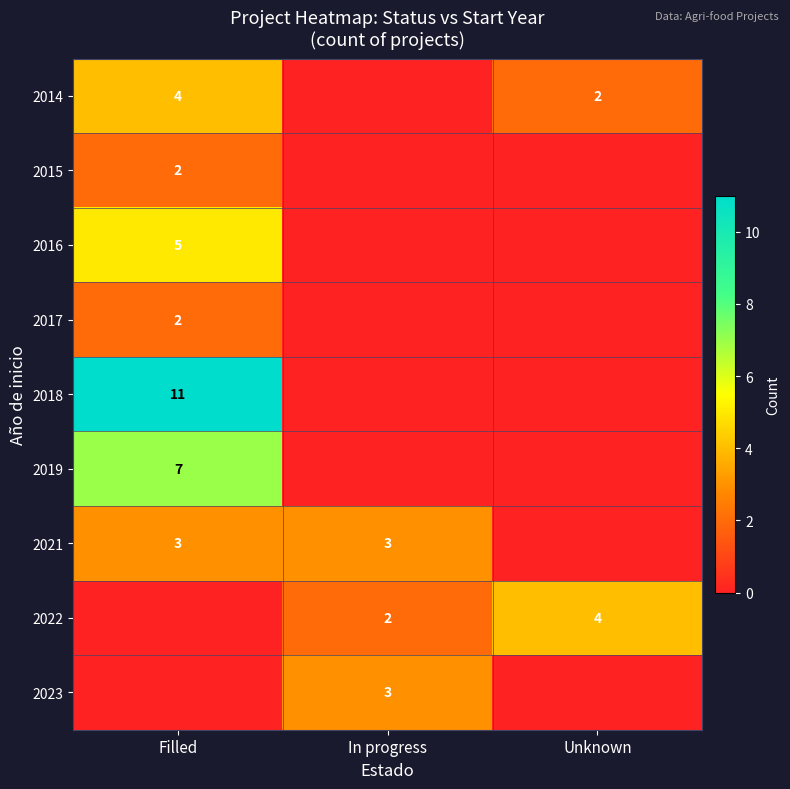

Is it true that 2023 equals 2 at In progress?

False